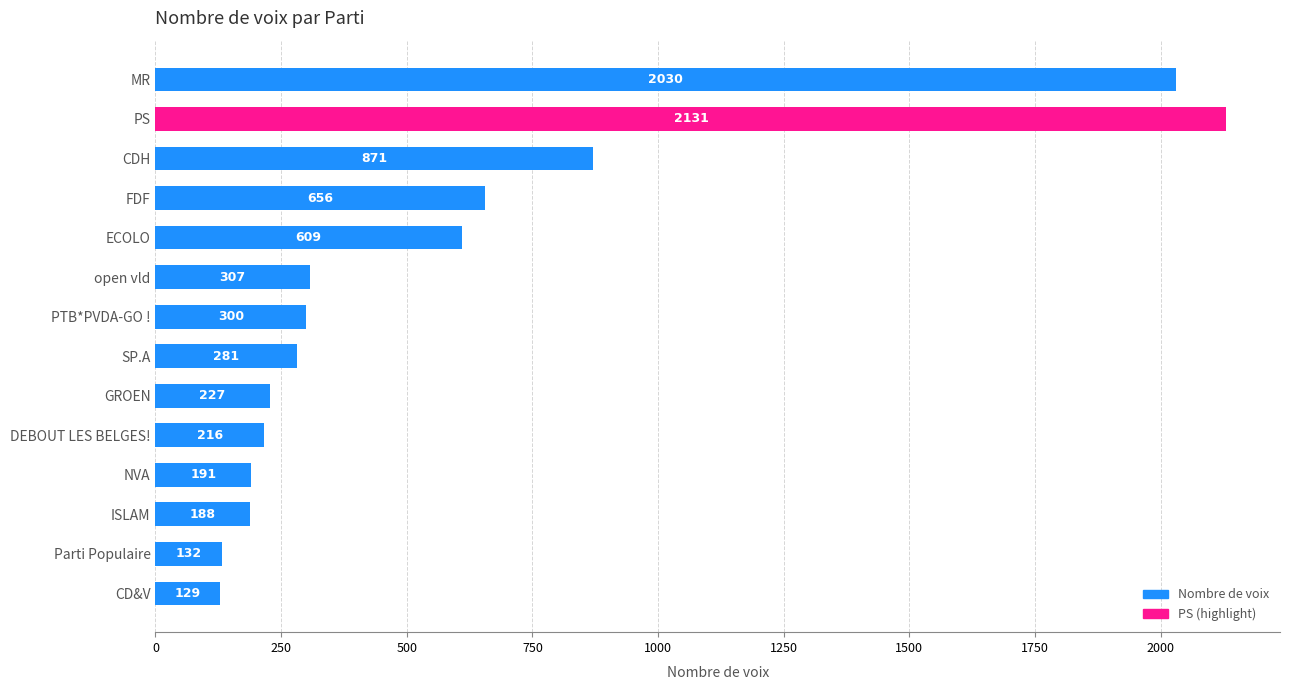

What position from the bottom is ECOLO?

10